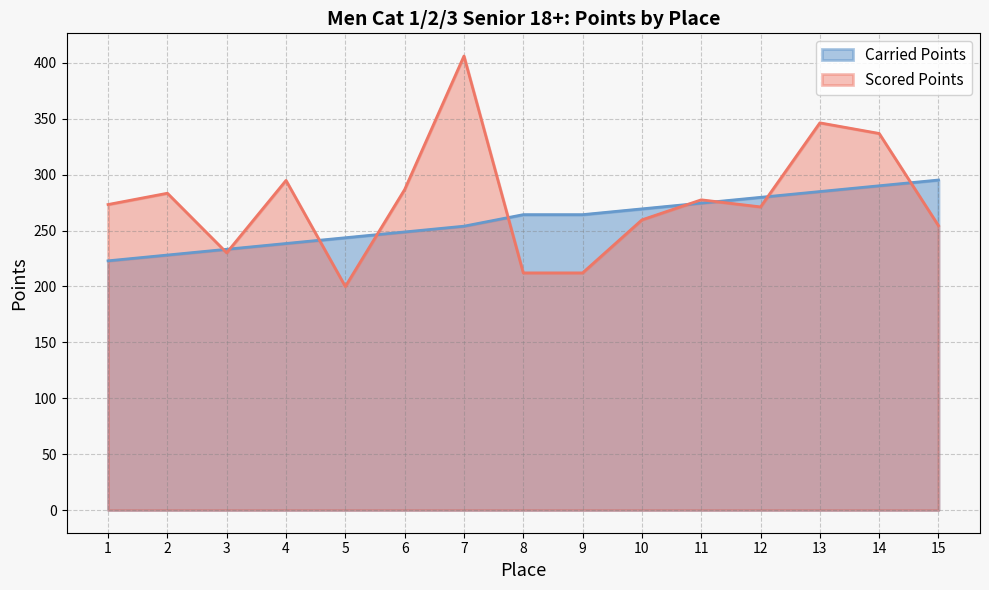

Between 1 and 9, which is larger?

9